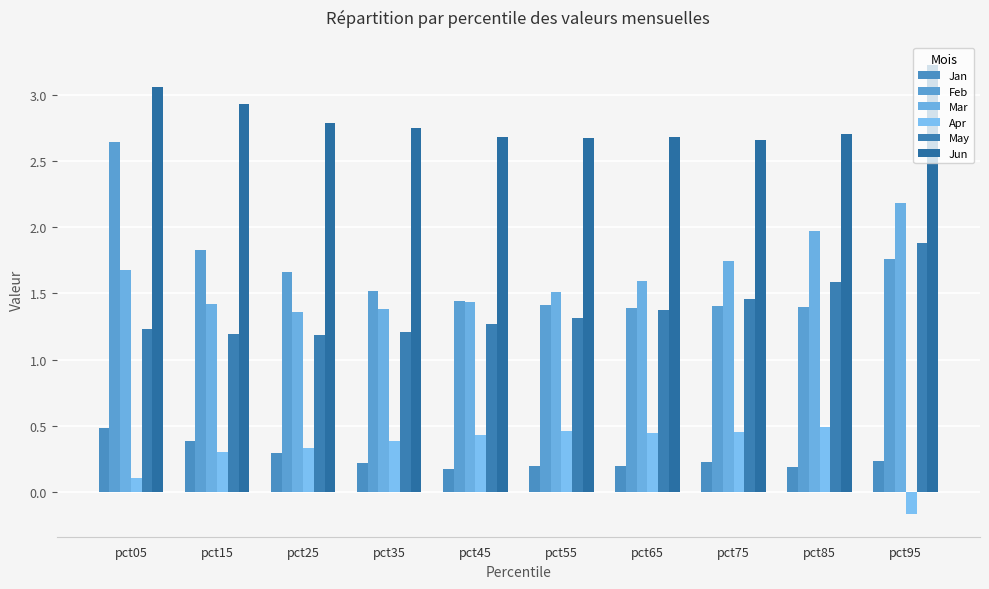

What is the difference between the maximum and second lowest values in the Feb series?

1.2